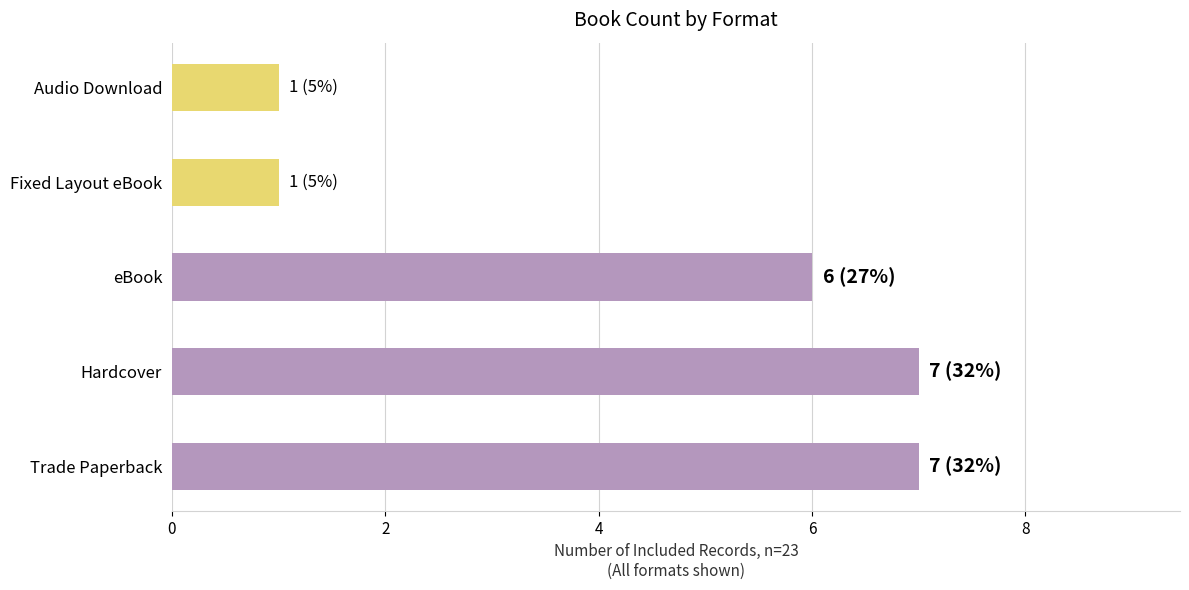

What is the greatest value displayed?

7